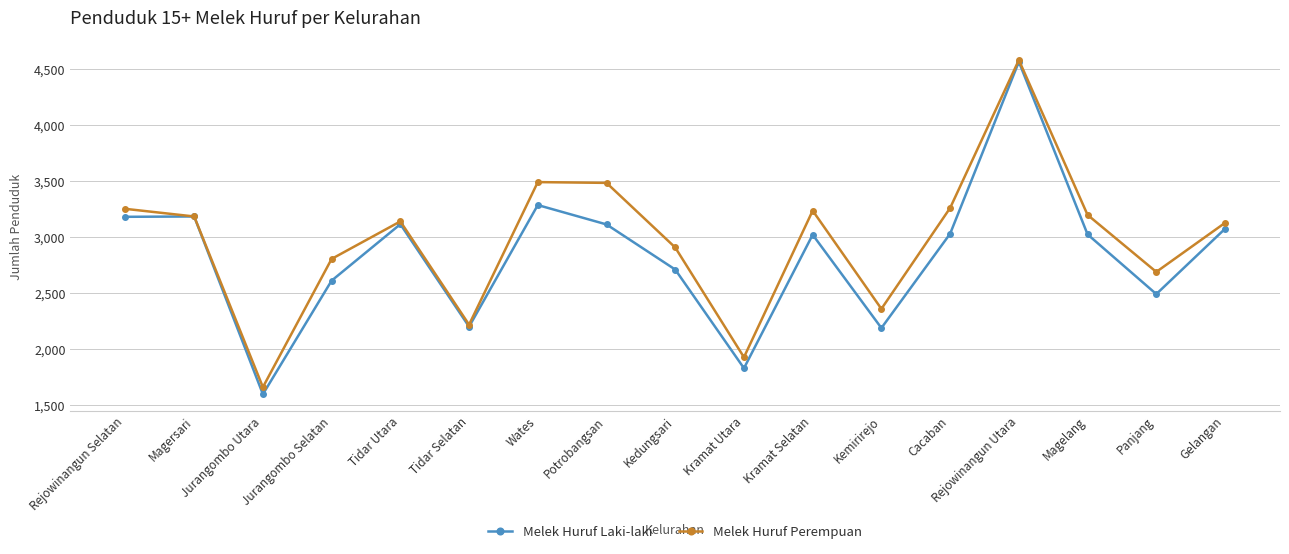

What is the difference between the Melek Huruf Laki-laki values at Jurangombo Selatan and Jurangombo Utara?

1014